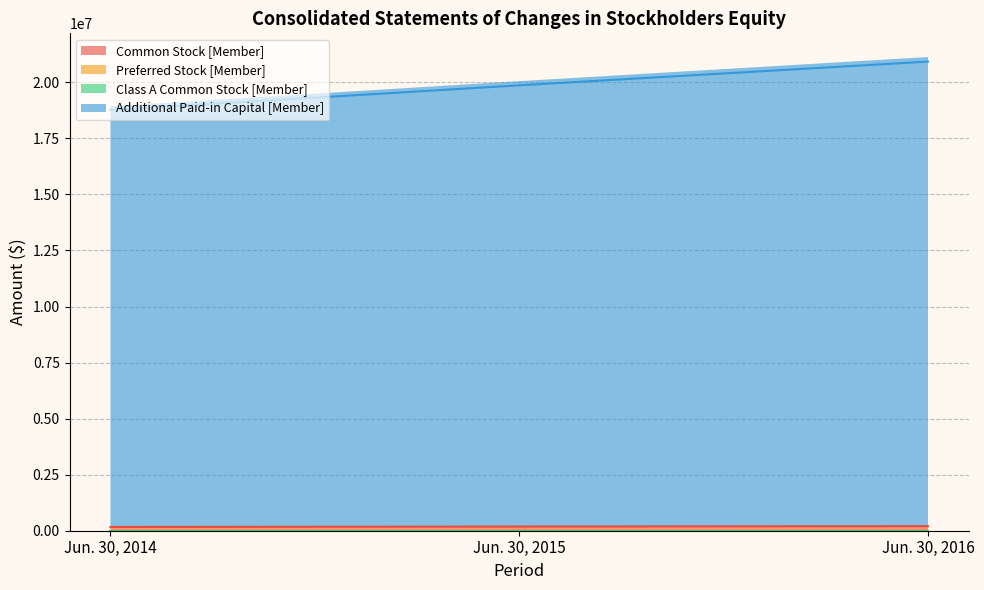

At which category is the sum across all series the highest?

Jun. 30, 2016